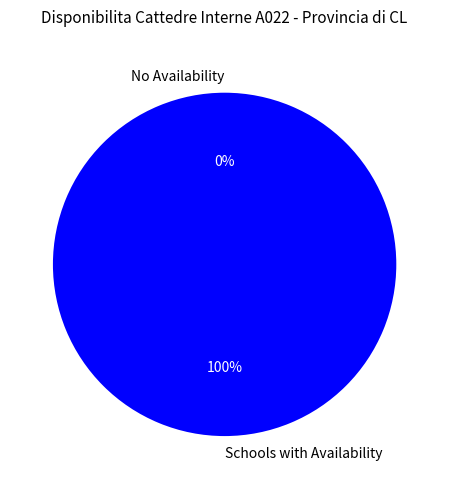

Does FALCONE-BORSELLINO GELA account for over 50% of the chart?

No